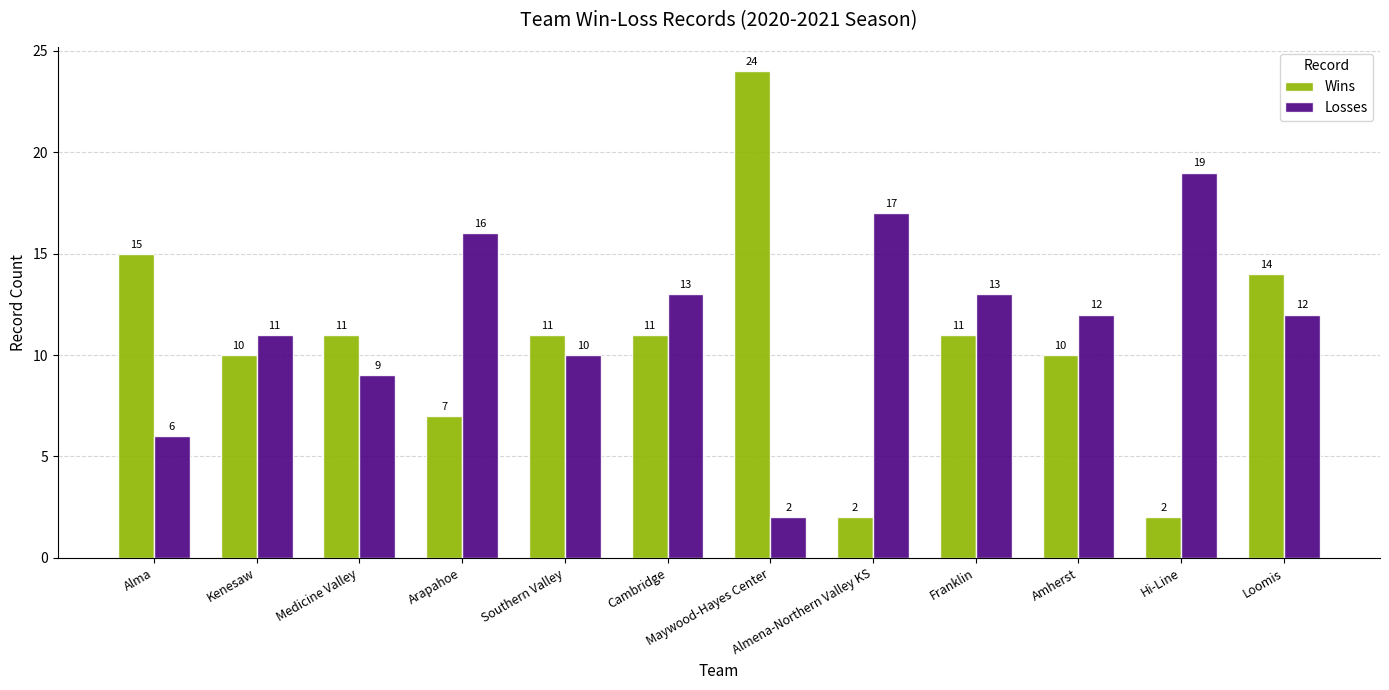

List the series in order of their overall mean, lowest first.

Wins, Losses